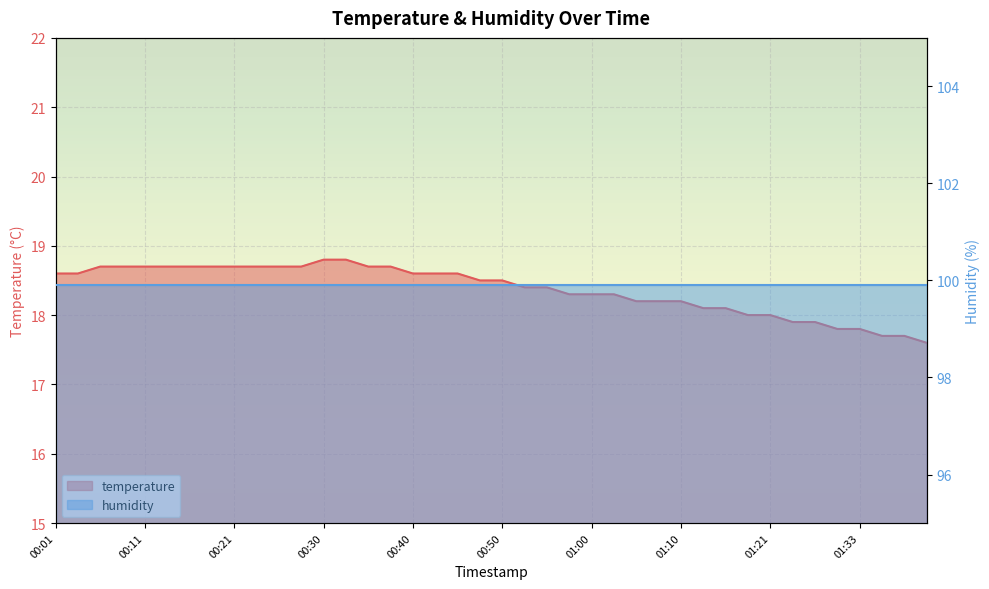

What is the sum of all values?

734.9